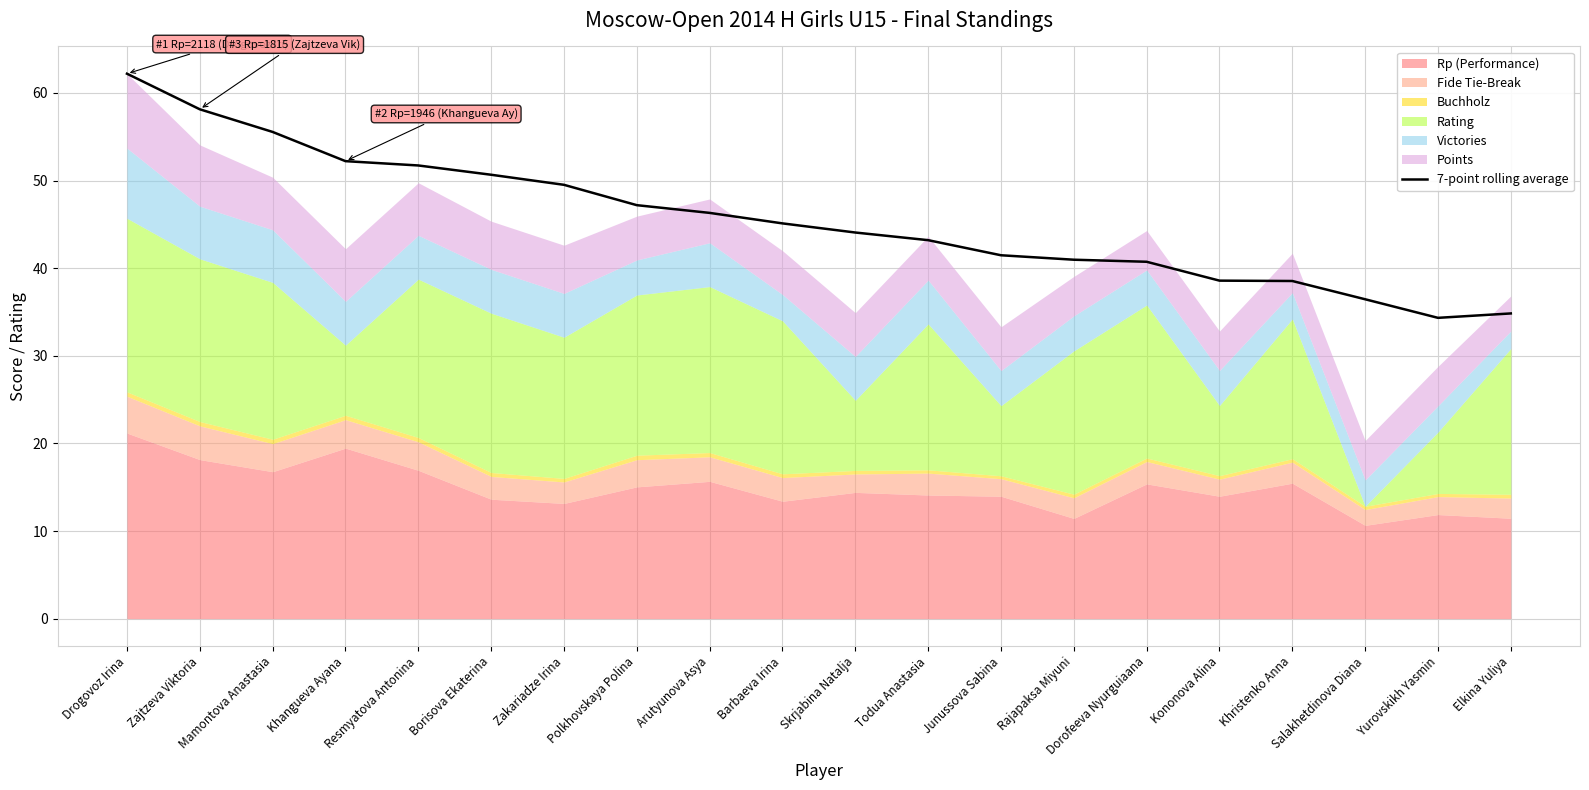

True or false: the data shows 38.5 at Khristenko Anna.

True